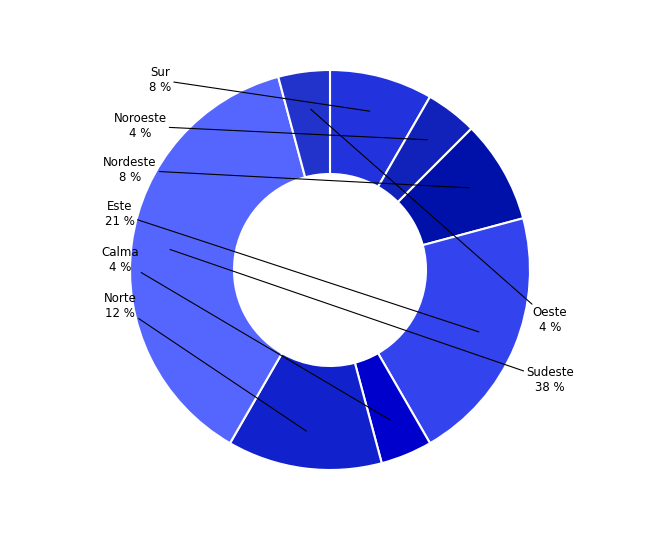

Does Sudeste account for over 50% of the chart?

No